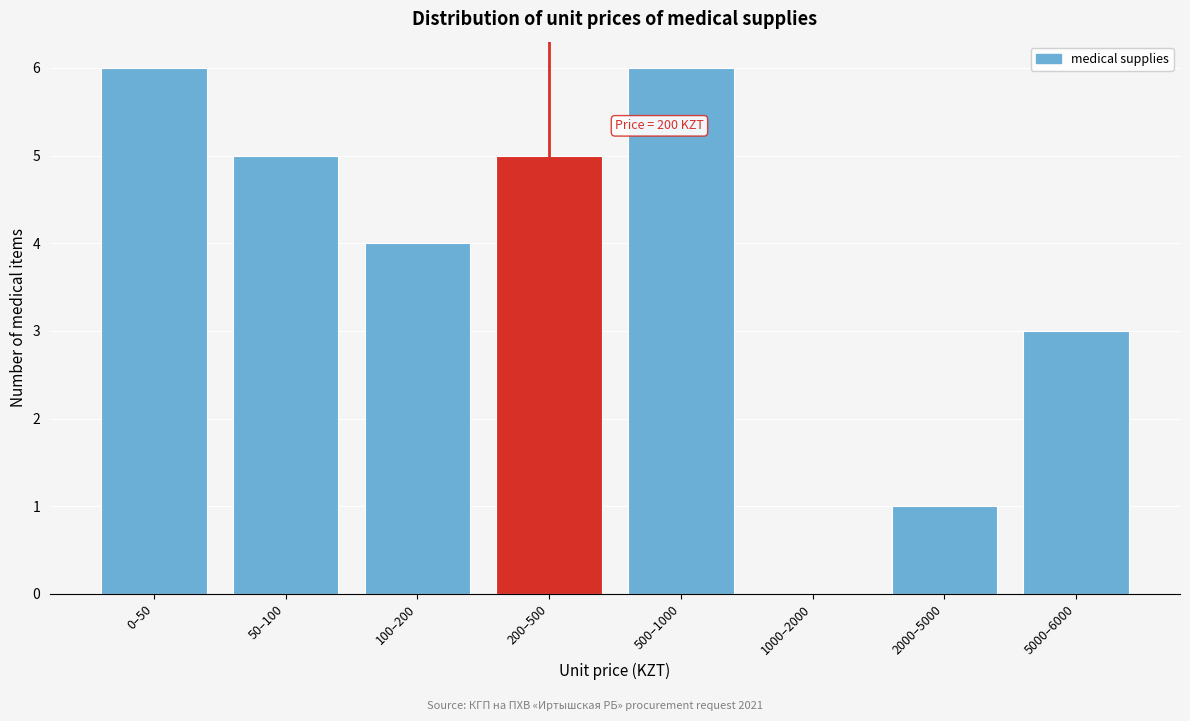

Reading right to left, list all the values displayed in this chart.

5000–6000=3	2000–5000=1	1000–2000=0	500–1000=6	200–500=5	100–200=4	50–100=5	0–50=6